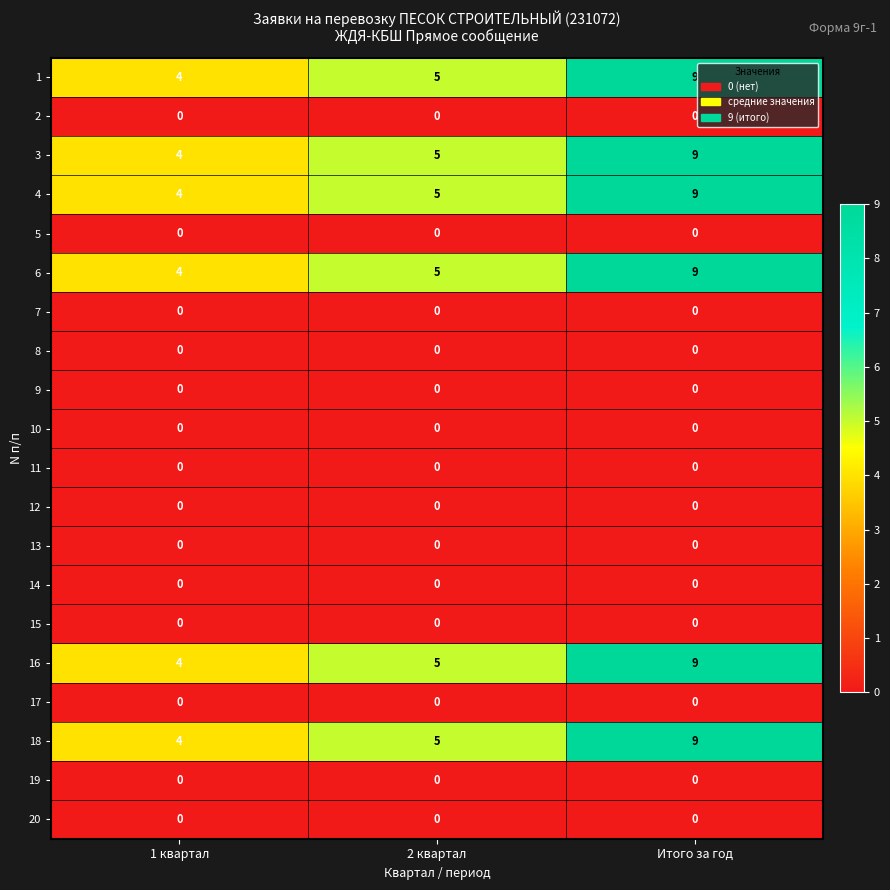

At how many categories does at least one series exceed 1?

3